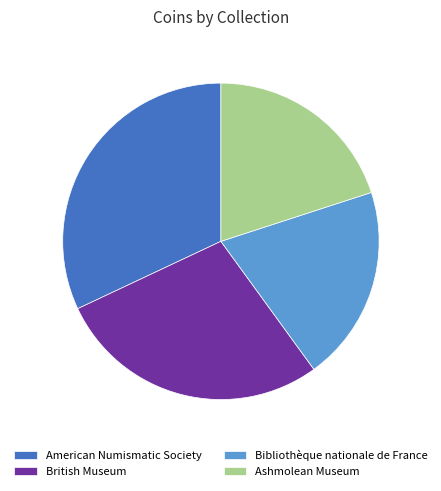

The British Museum slice represents 28% of the pie. True or false?

True